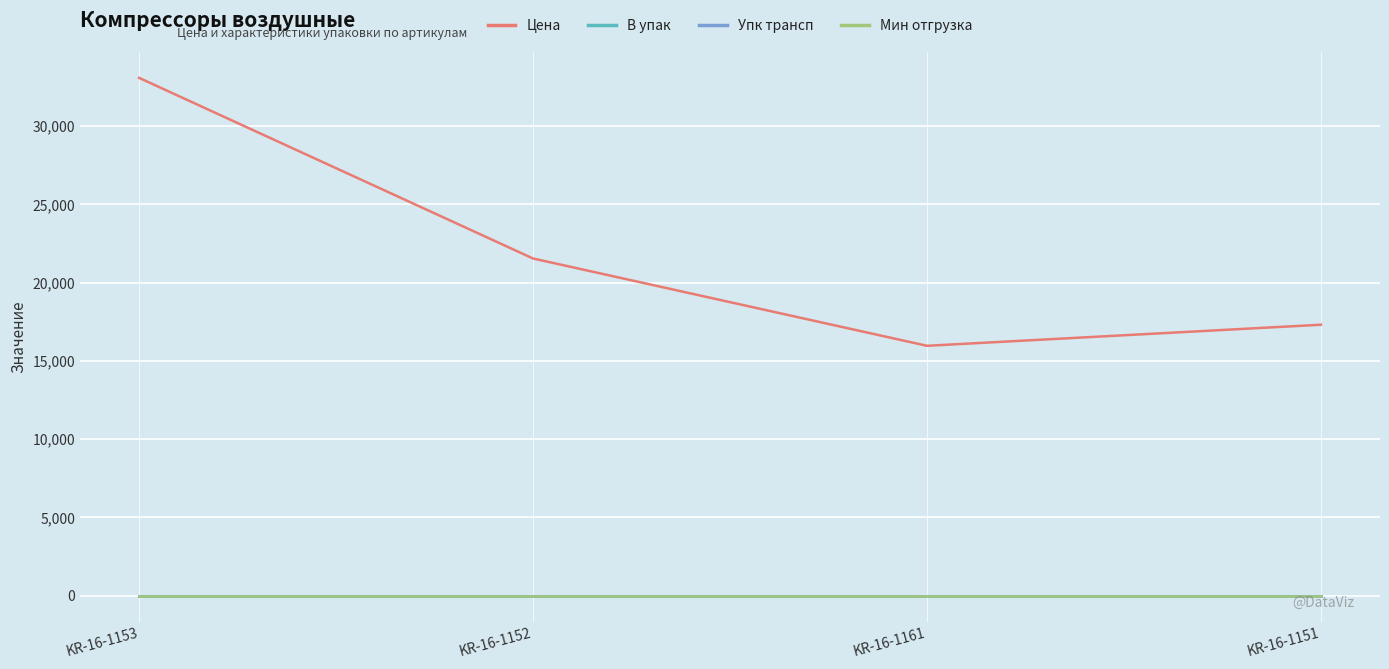

Between KR-16-1153 and KR-16-1152, which is larger?

KR-16-1153